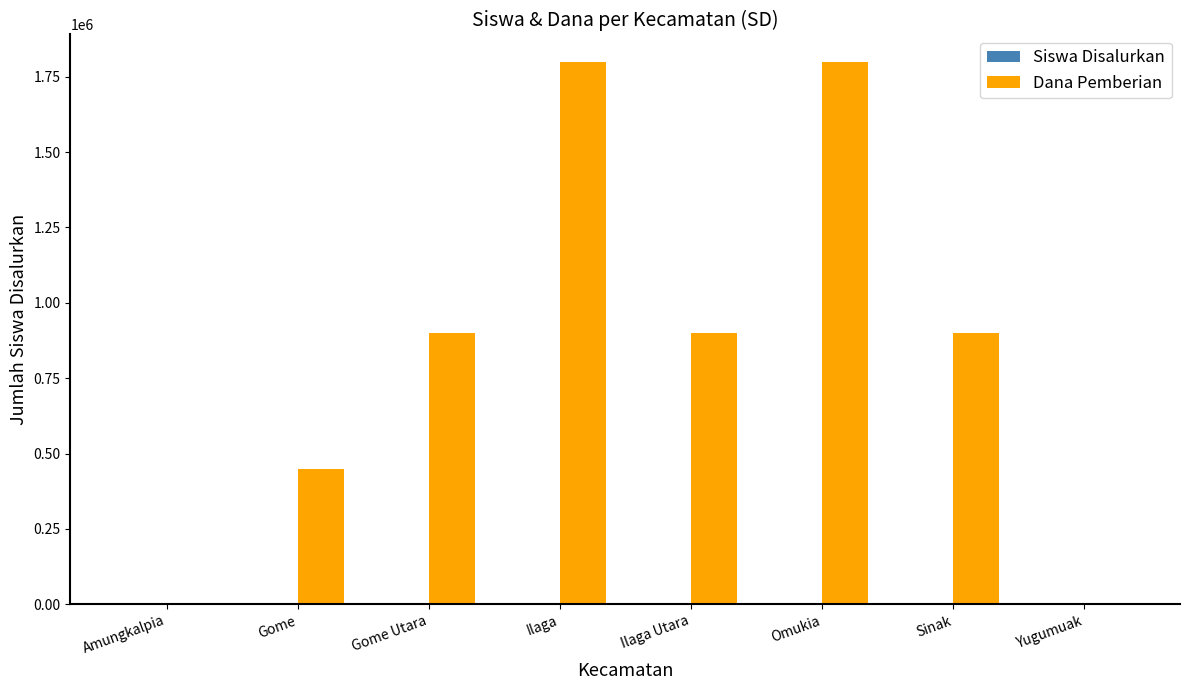

Which series changed the most between Amungkalpia and Gome Utara?

Dana Pemberian